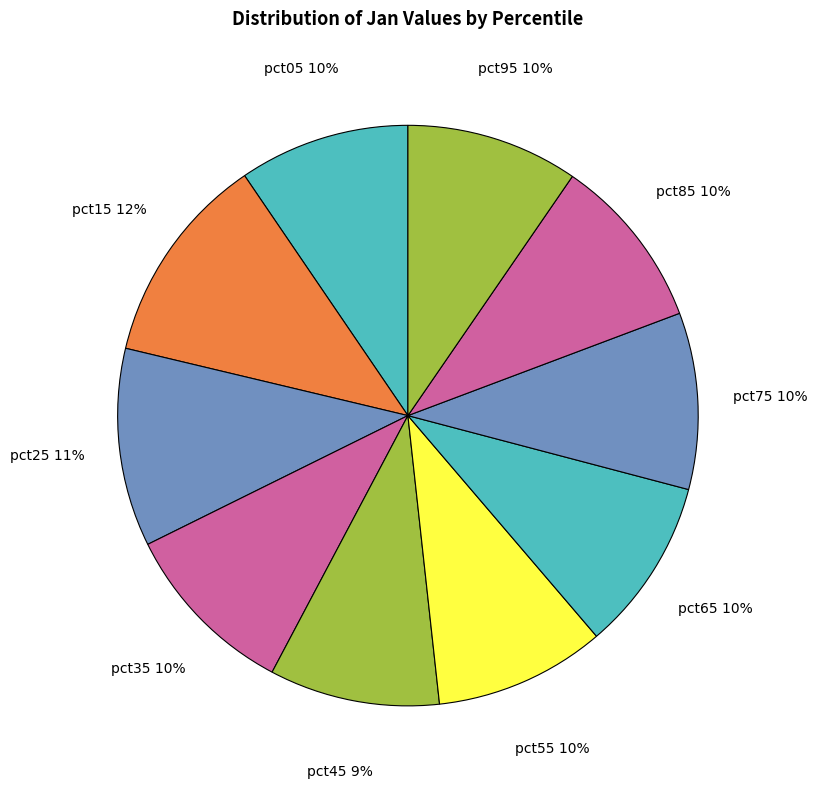

To the nearest percent, what percentage of the pie is pct65?

10%